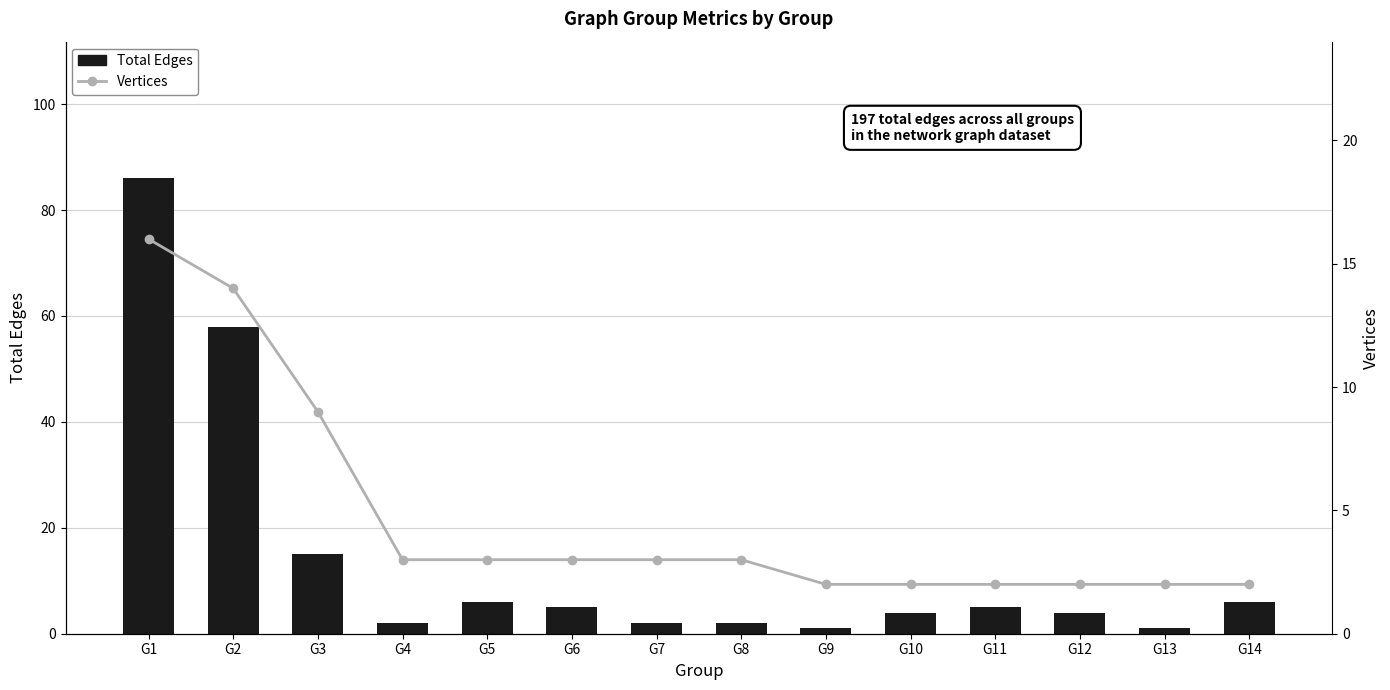

Rank the series at G4 from lowest to highest value.

Total Edges, Vertices